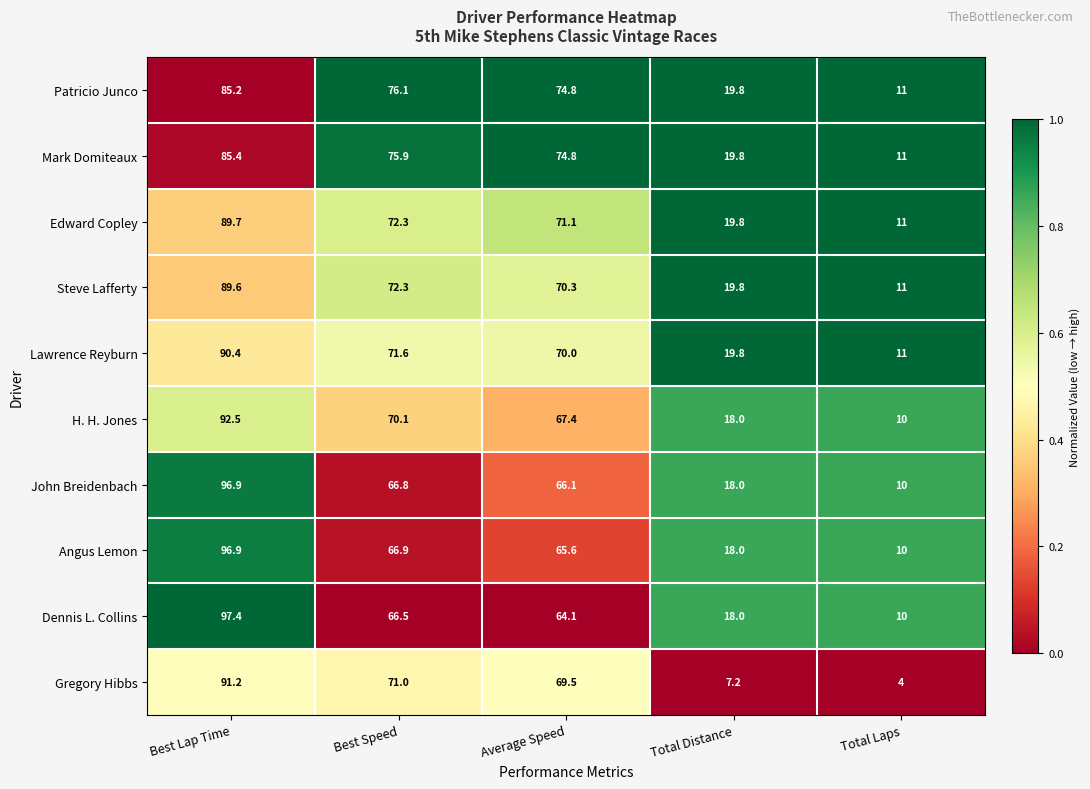

The Gregory Hibbs series shows 69.5 at Average Speed. True or false?

True